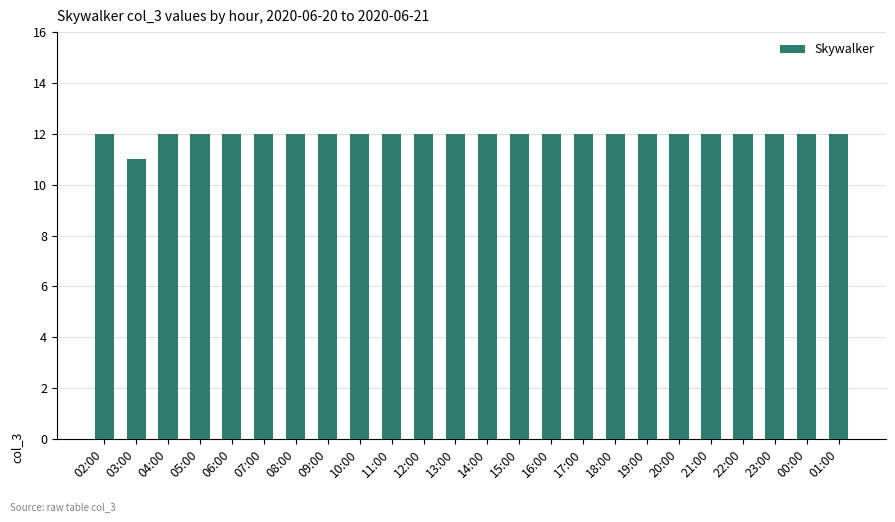

What is the average value?

12